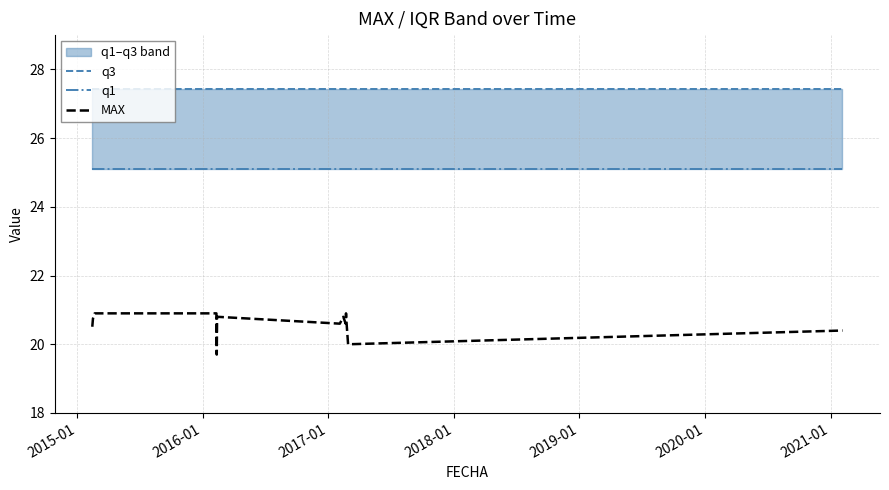

What is the highest value of the MAX series?

20.9